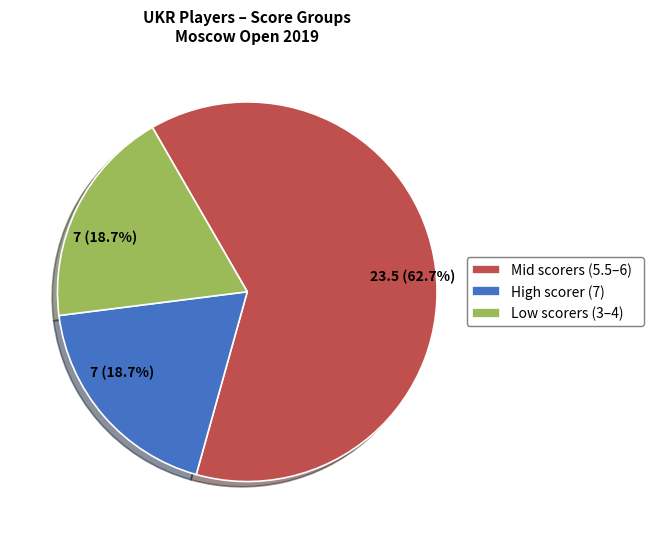

How much of the chart is everything except Low scorers (3–4)?

81.3%